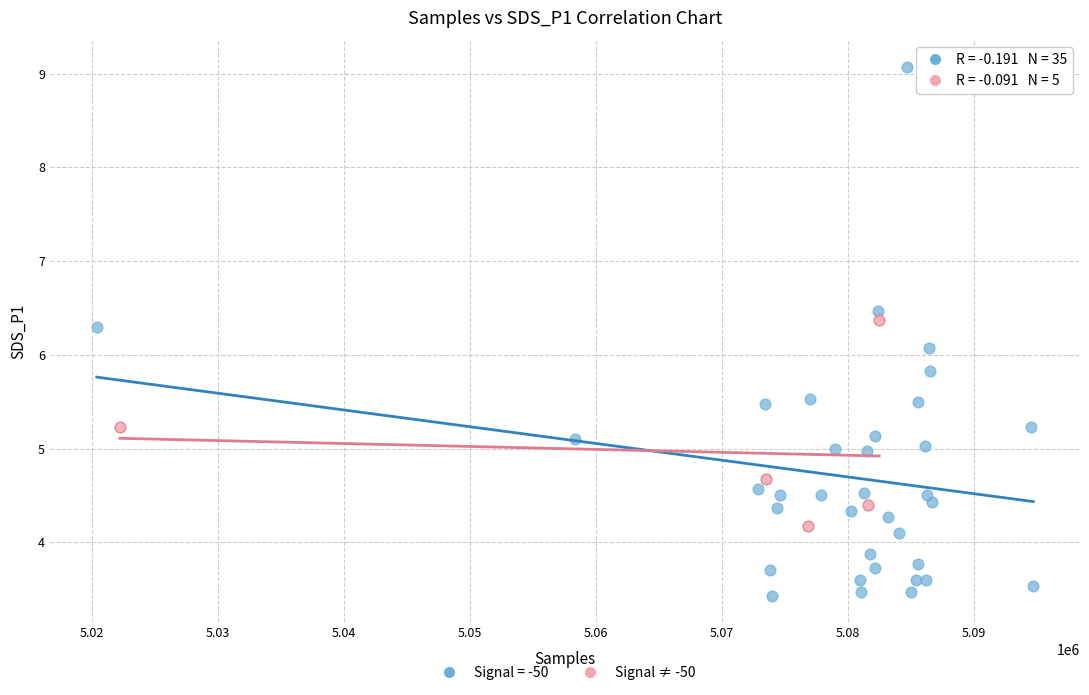

Which series reaches the maximum Y coordinate?

Signal = -50